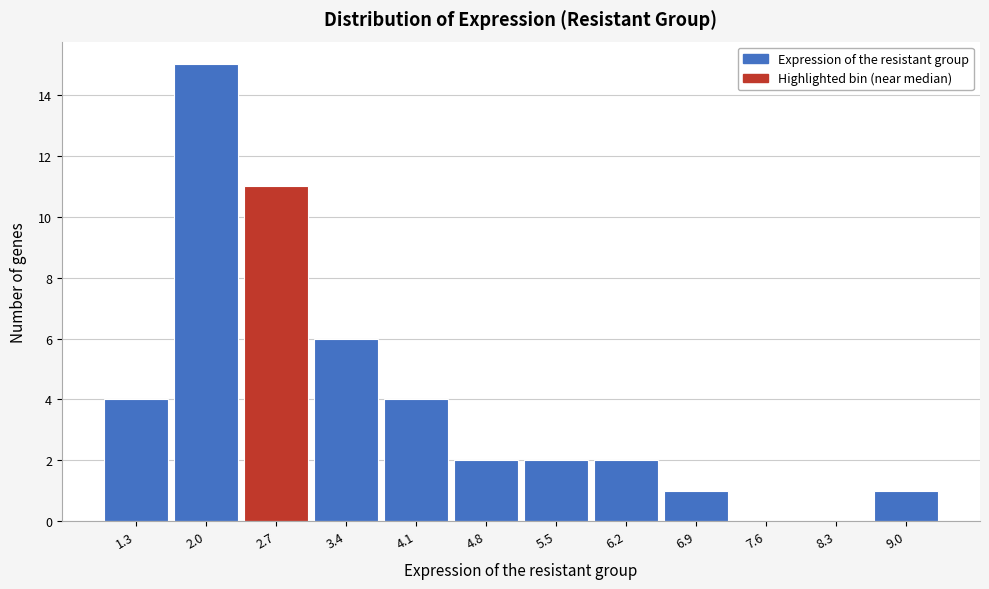

Reading left to right, transcribe all the data shown in this chart.

1.3=4	2.0=15	2.7=11	3.4=6	4.1=4	4.8=2	5.5=2	6.2=2	6.9=1	7.6=0	8.3=0	9.0=1